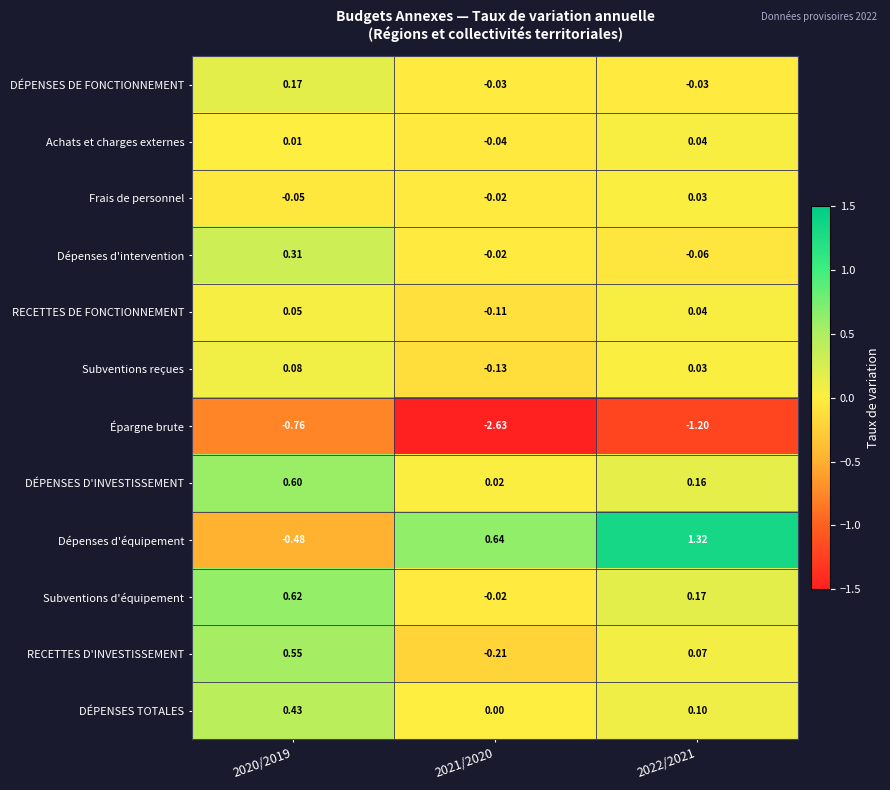

What is the total value across all series at 2022/2021?

0.7